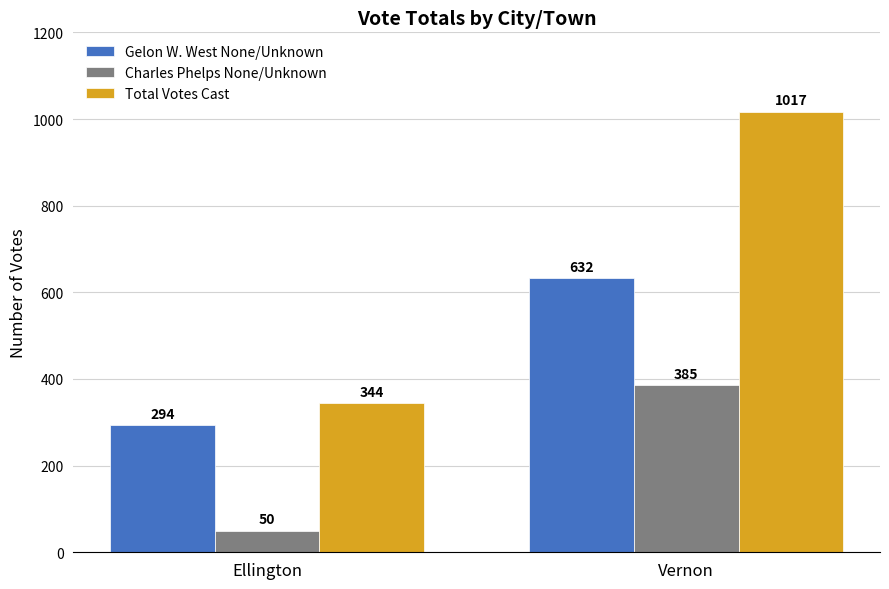

What is the sum of all Total Votes Cast values?

1361